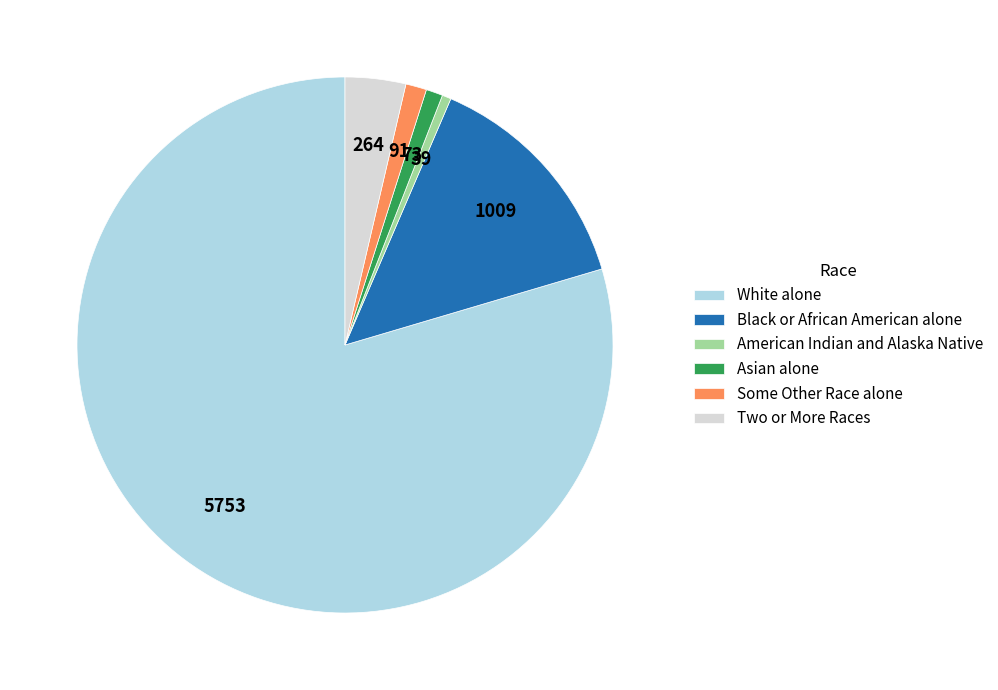

The American Indian and Alaska Native slice represents 1% of the pie. True or false?

True